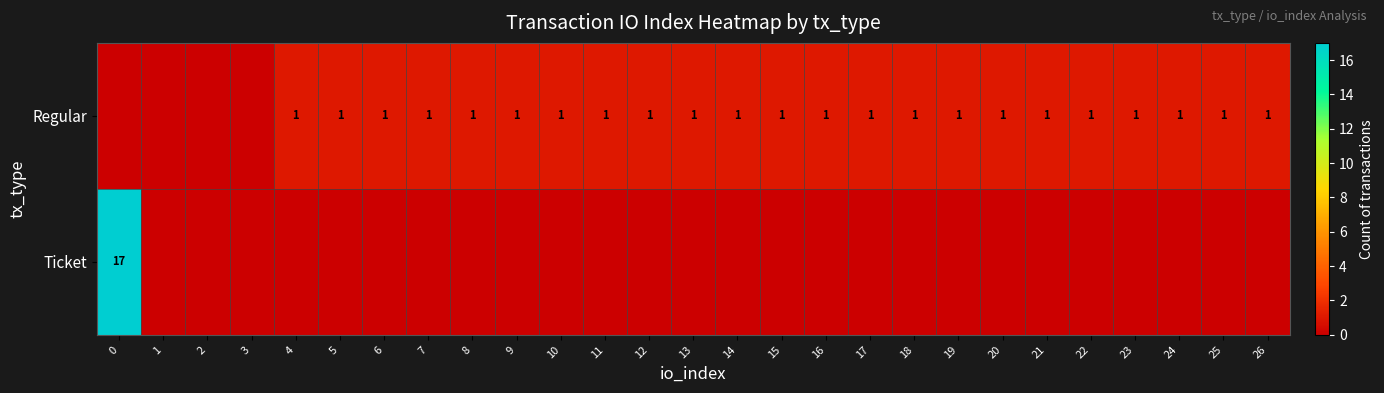

True or false: Ticket has a value of 9 at 0.

False